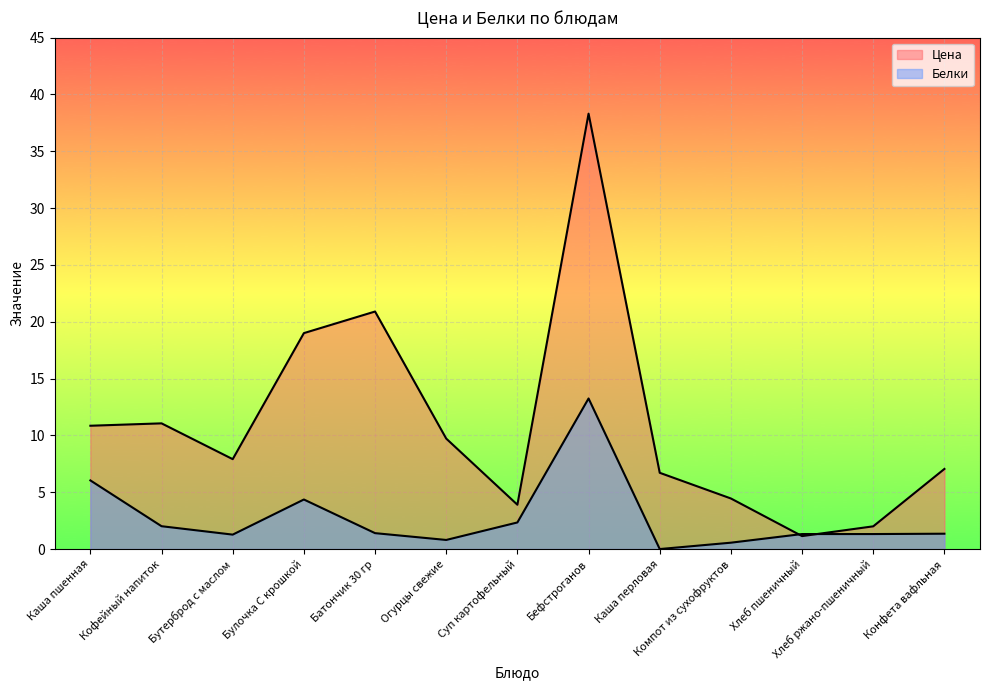

What is the average value of the Цена series?

11.0